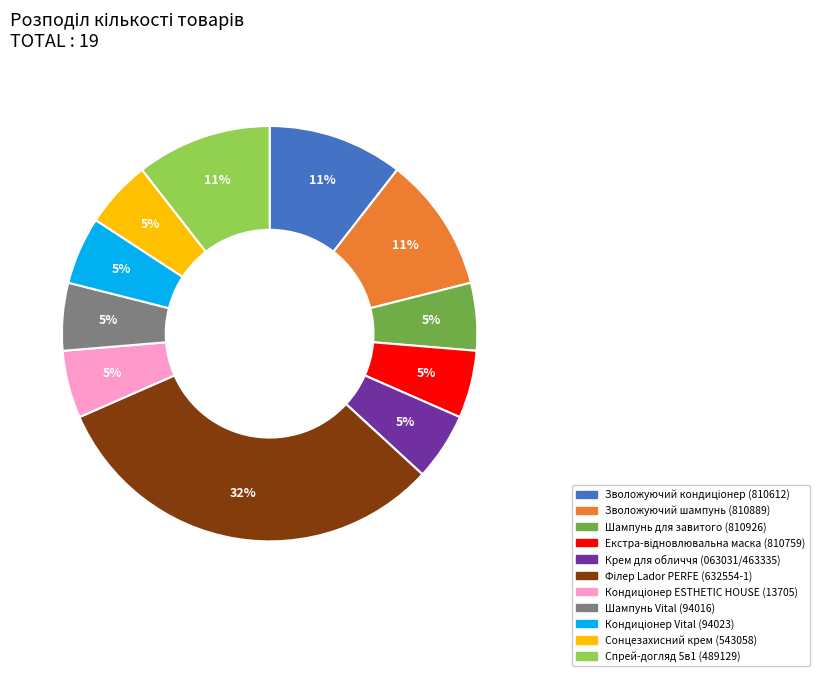

To the nearest percent, what is the average slice percentage?

9%